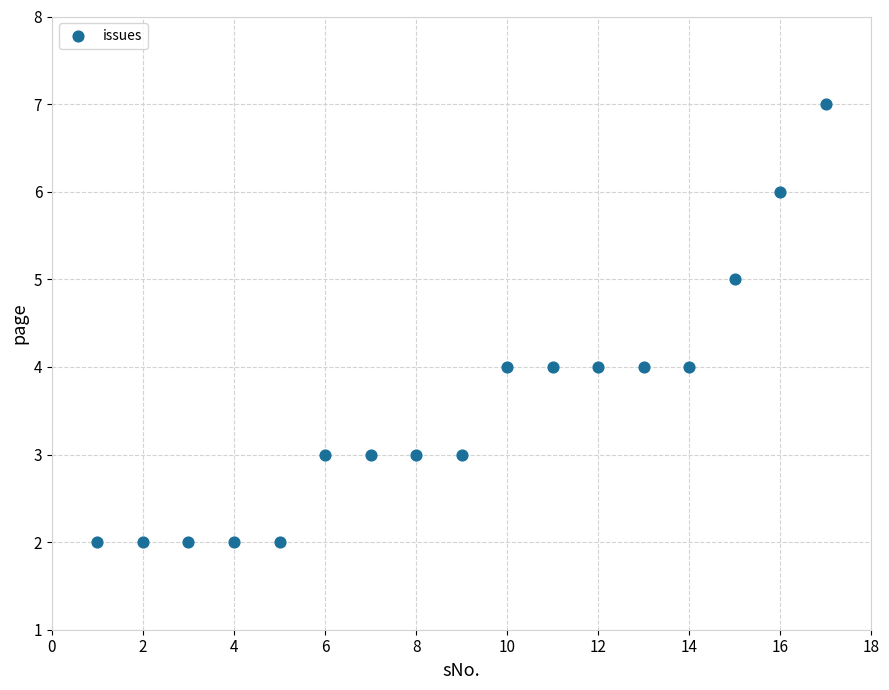

What is the range of X values (max minus min)?

16